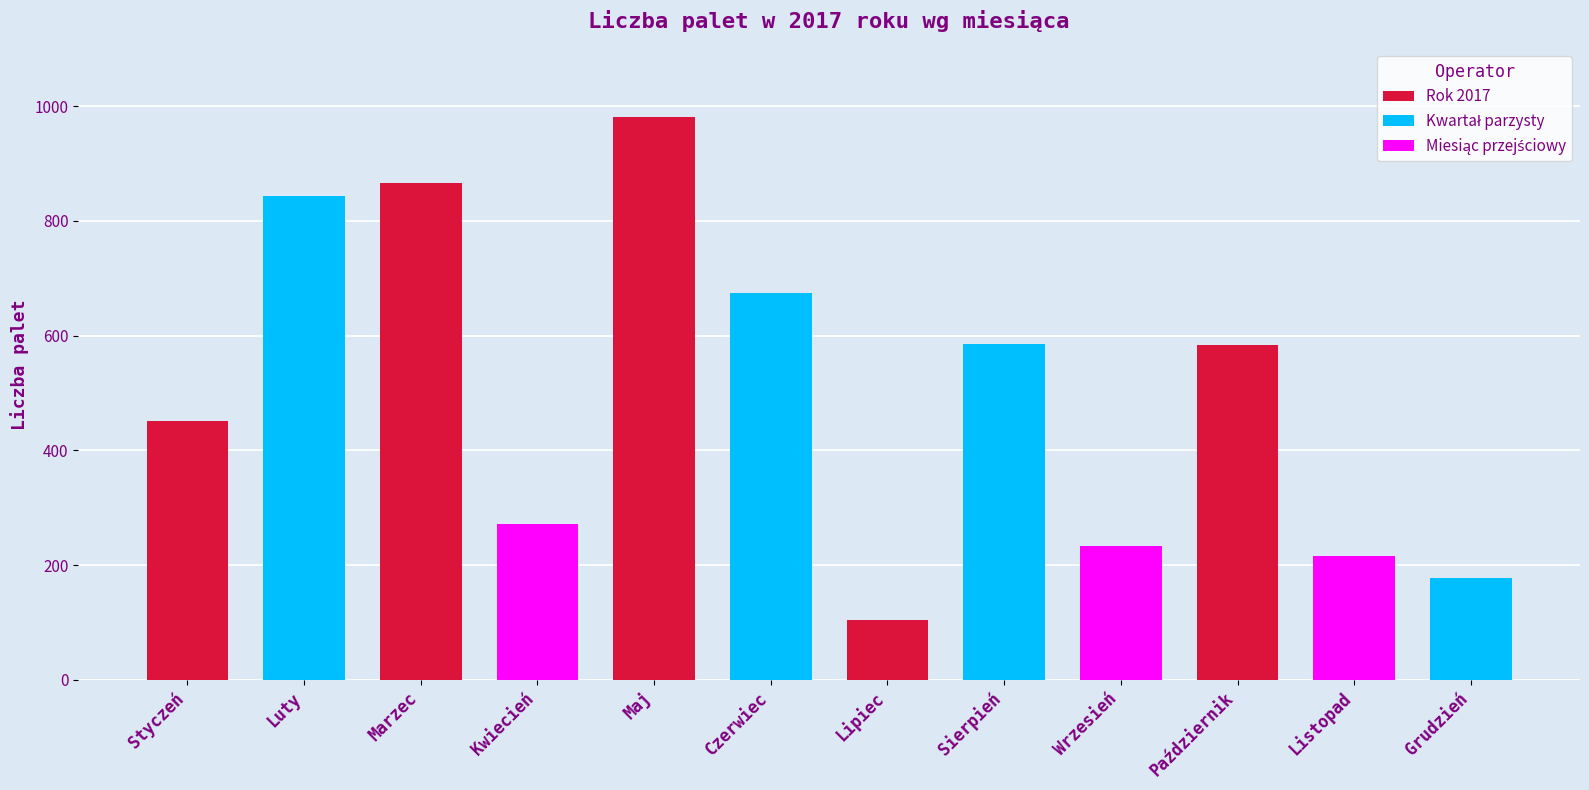

What position from the right is Luty?

11